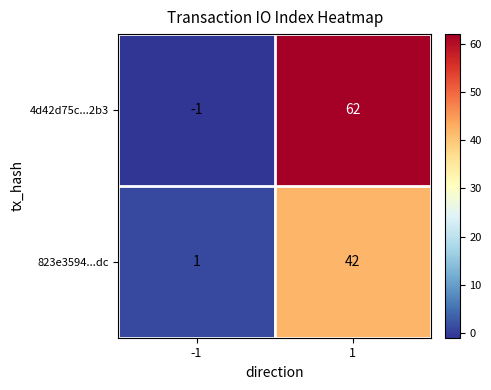

Reading right to left, what are all the values shown in this chart?

4d42d75c...2b3: 1=62	-1=-1
823e3594...dc: 1=42	-1=1